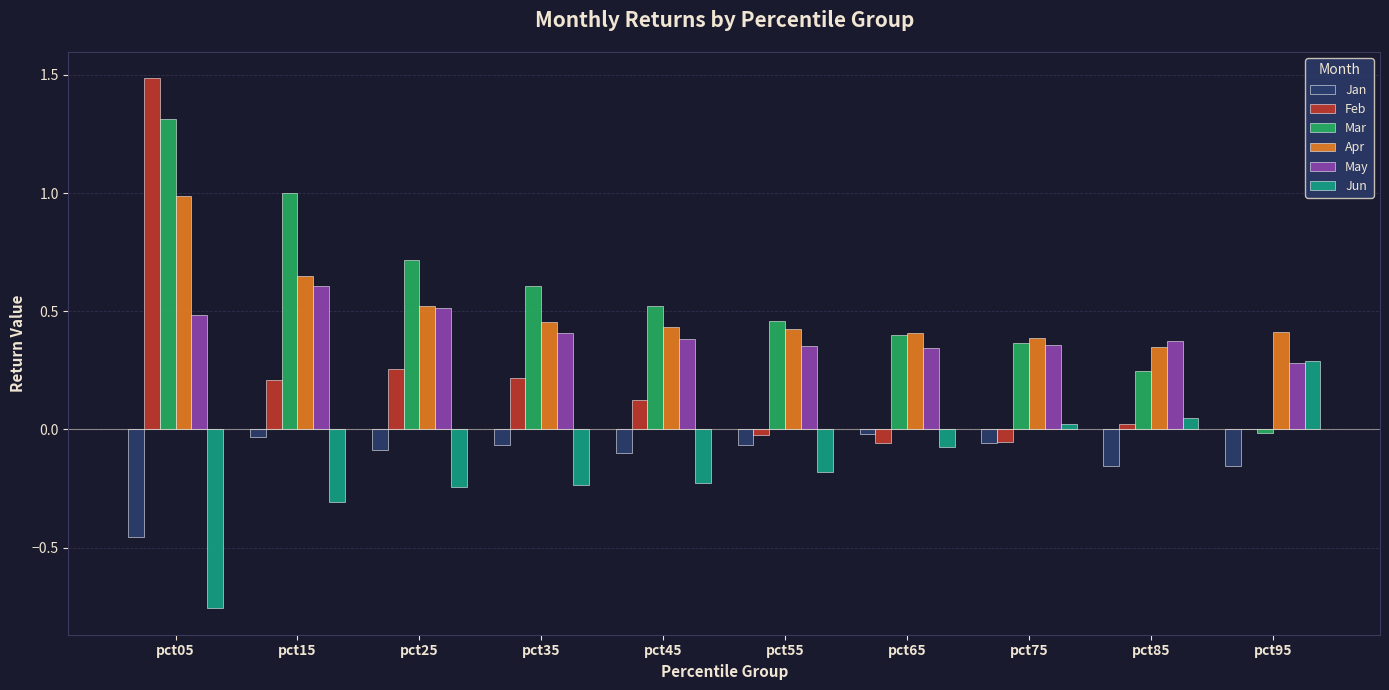

Count the number of data series in this chart.

6